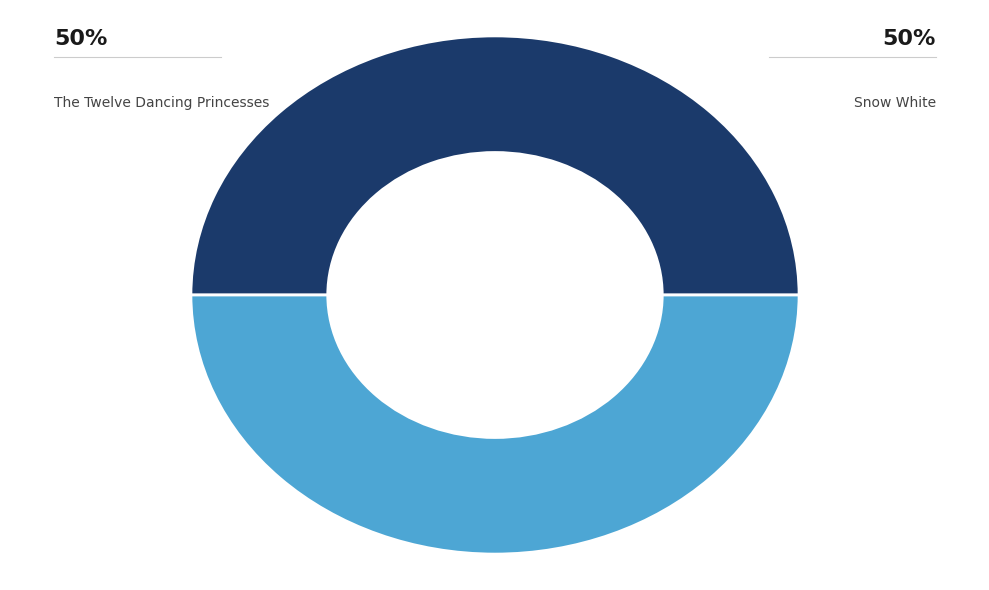

How many segments does this pie chart have?

2